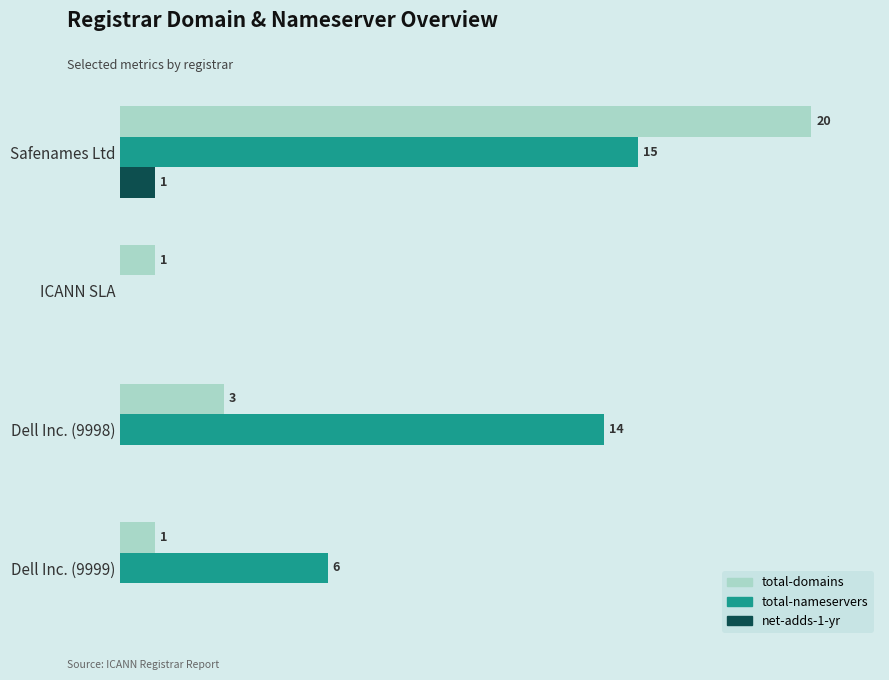

Which label corresponds to the largest value in the chart?

Safenames Ltd